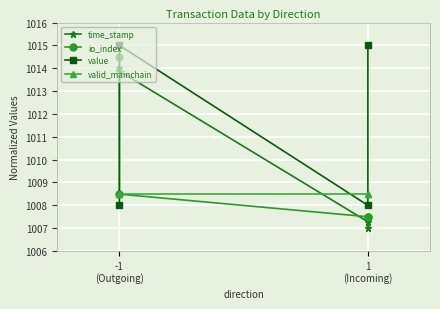

Which has a higher value, -1 (Outgoing) or -1 (Outgoing)?

-1 (Outgoing)